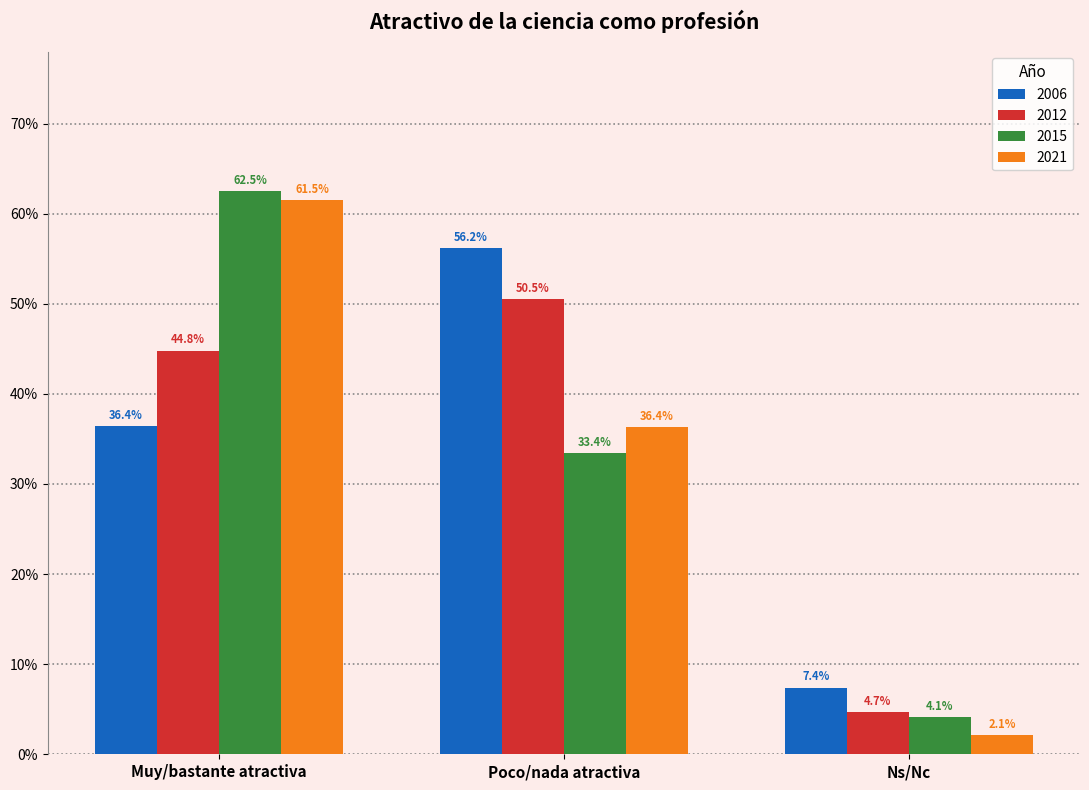

Are the bars horizontal?

No